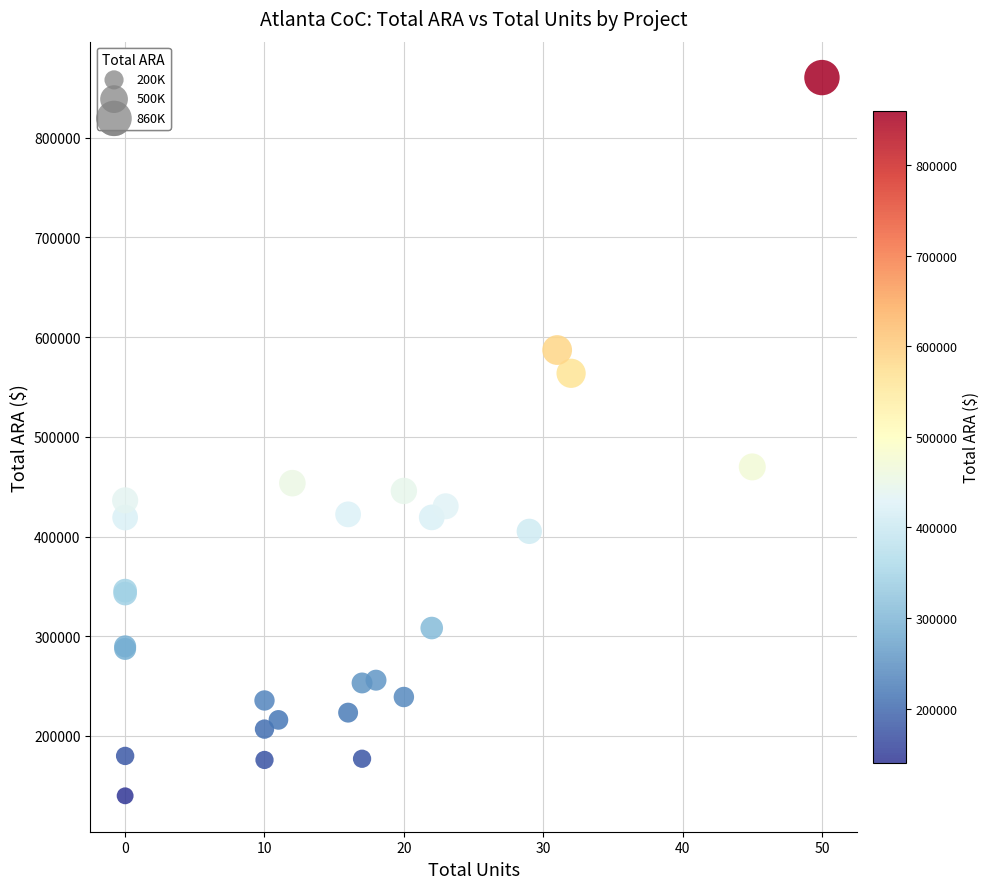

What Y value in the scatter plot is closest to 500197?

469891